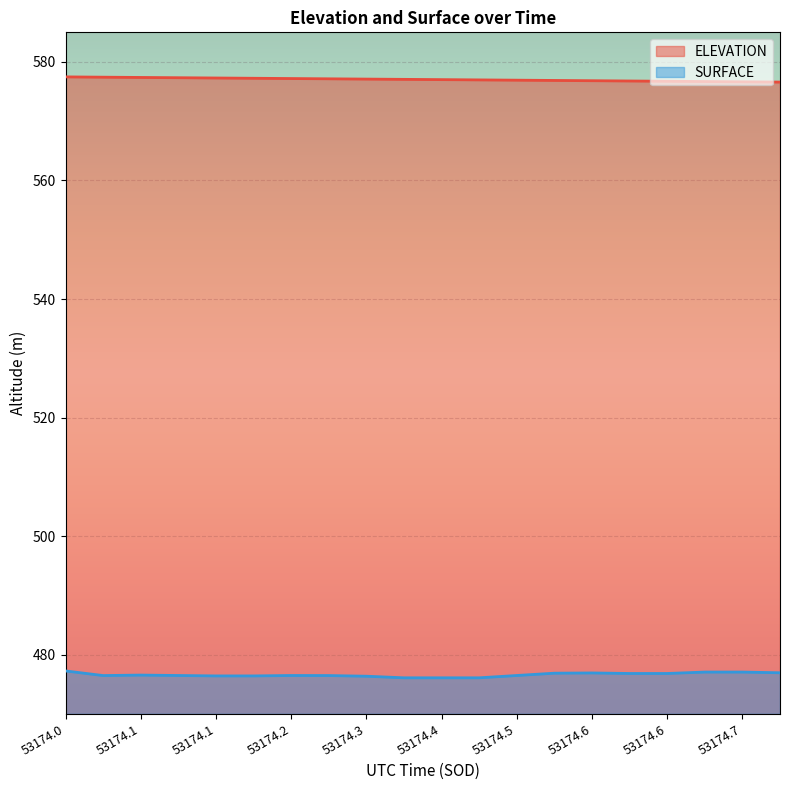

Which category has the lowest value in the ELEVATION series?

53174.7542